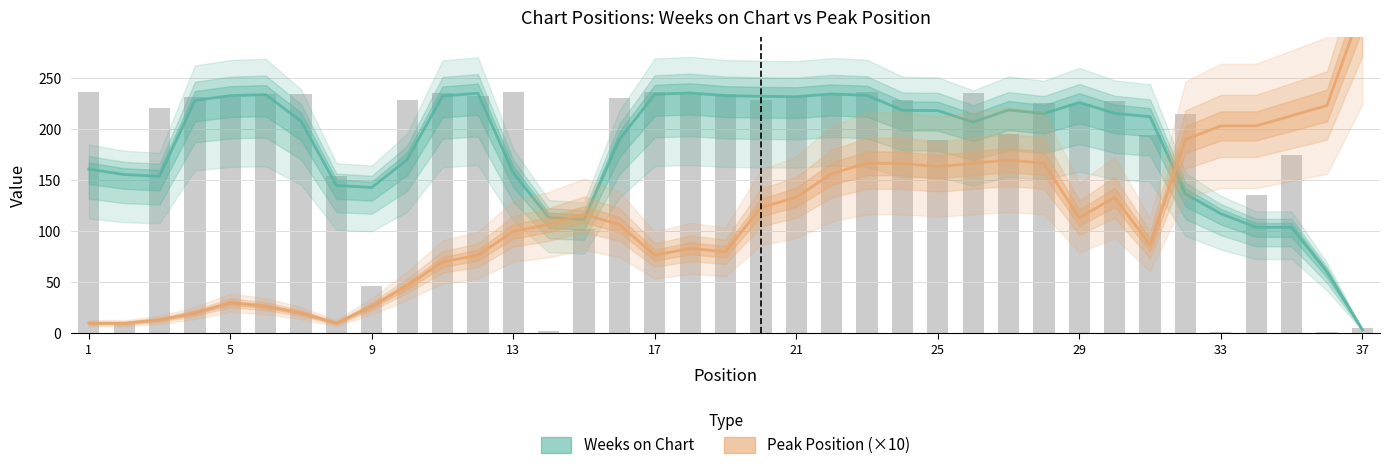

Reading right to left, list all the values displayed in this chart.

Weeks on Chart: 3.7	60.3	104.0	104.0	117.3	136.7	212.3	215.7	226.3	215.3	219.0	207.0	218.3	218.7	233.3	234.7	232.0	232.3	233.0	235.7	234.3	190.0	111.7	113.7	157.3	235.3	232.7	170.3	143.0	145.0	208.0	234.0	233.0	228.3	154.0	155.7	161.0
Peak Position (×10): 320.0	223.3	213.3	203.3	203.3	190.0	86.7	133.3	113.3	166.7	170.0	166.7	163.3	166.7	166.7	156.7	133.3	123.3	80.0	83.3	76.7	106.7	116.7	106.7	100.0	76.7	70.0	46.7	26.7	10.0	20.0	26.7	30.0	20.0	13.3	10.0	10.0